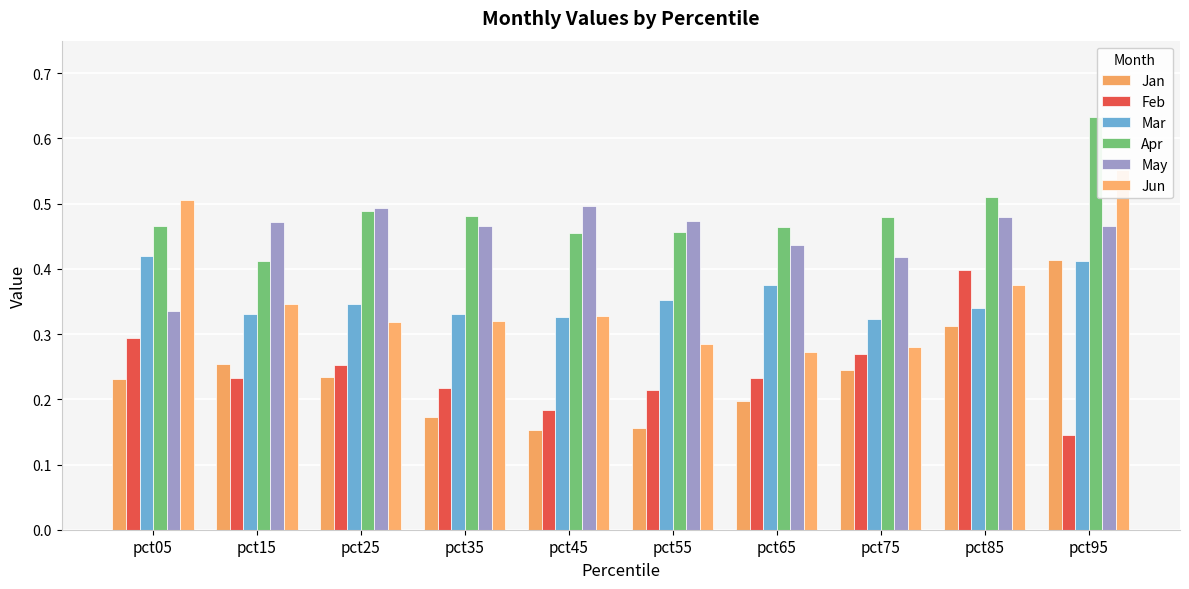

How many data points does each series have?

10